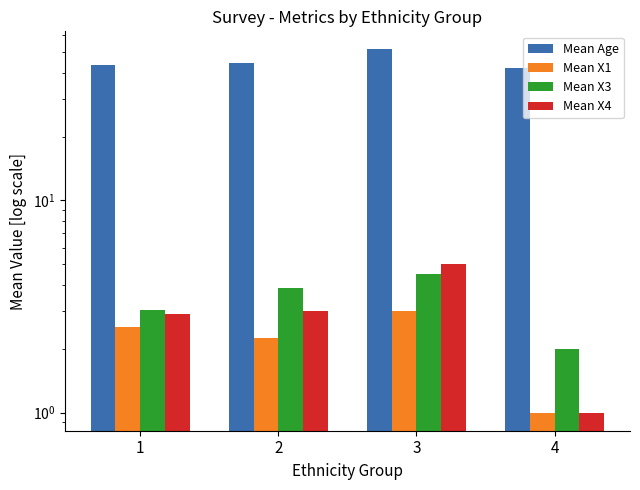

Rank the series at 4 from highest to lowest value.

Mean Age, Mean X3, Mean X1, Mean X4